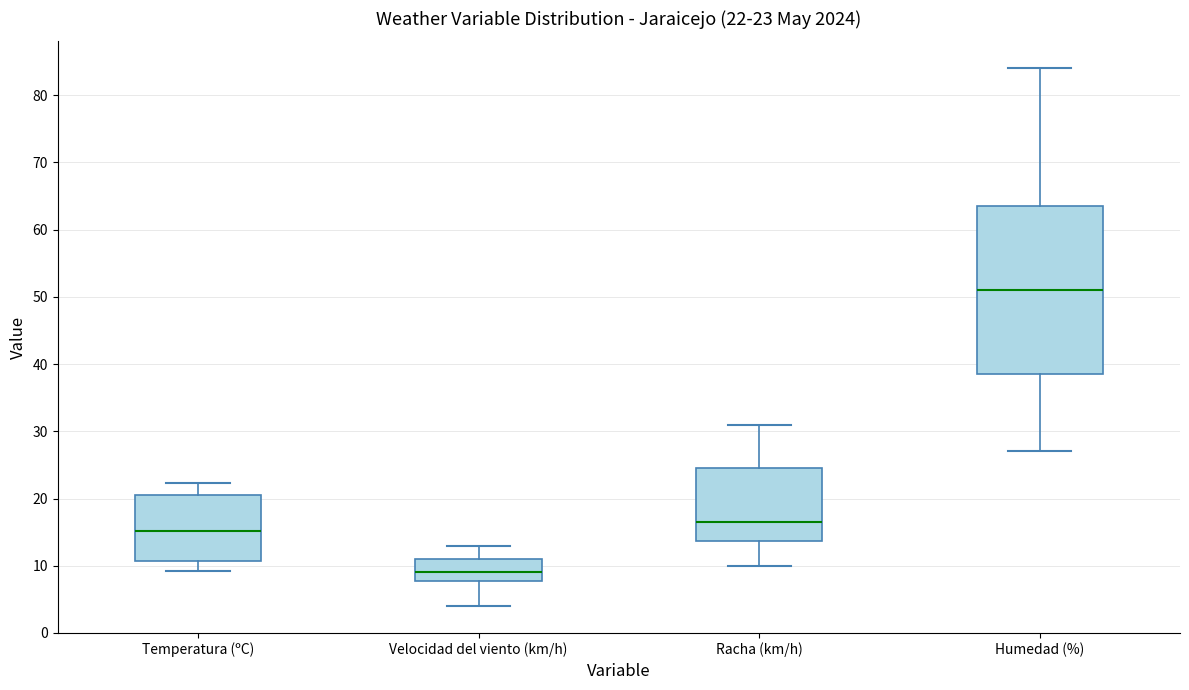

Which box has the highest median line?

Humedad (%)